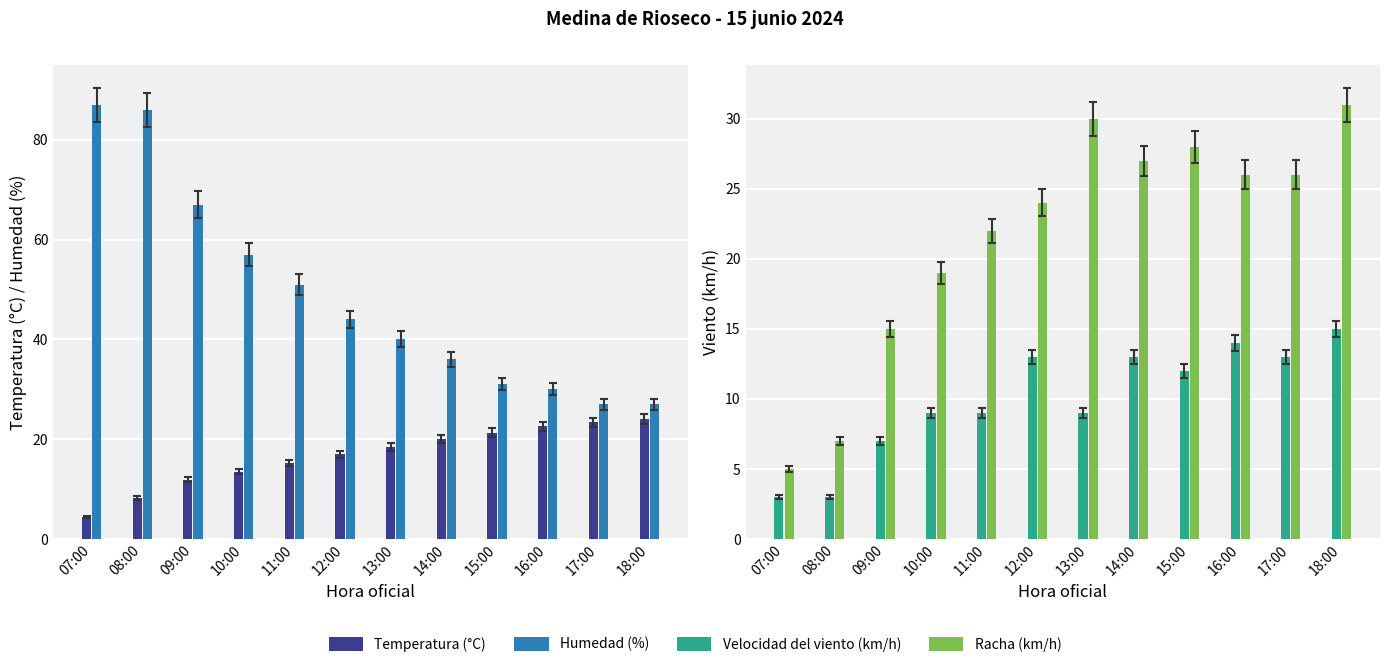

List the series in order of their peak value, highest first.

Humedad (%), Racha (km/h), Temperatura (°C), Velocidad del viento (km/h)